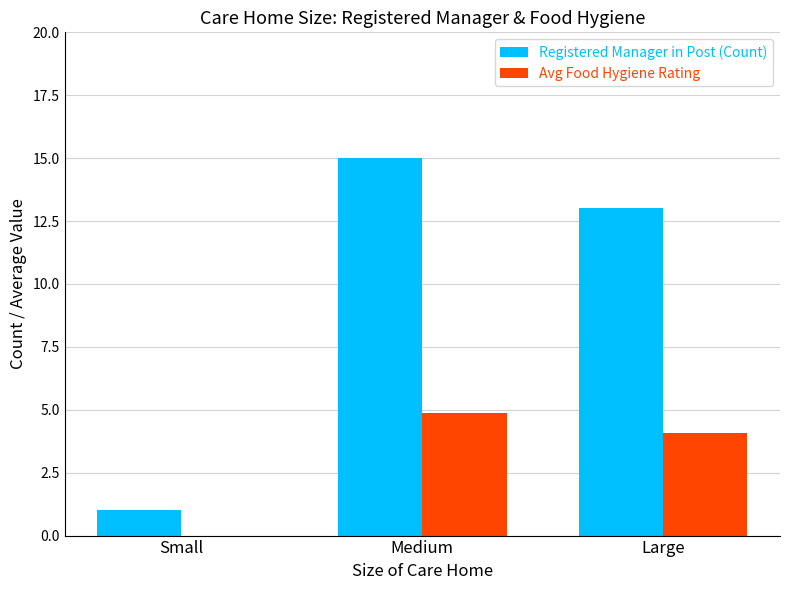

What is the maximum value for Registered Manager in Post (Count)?

15.0